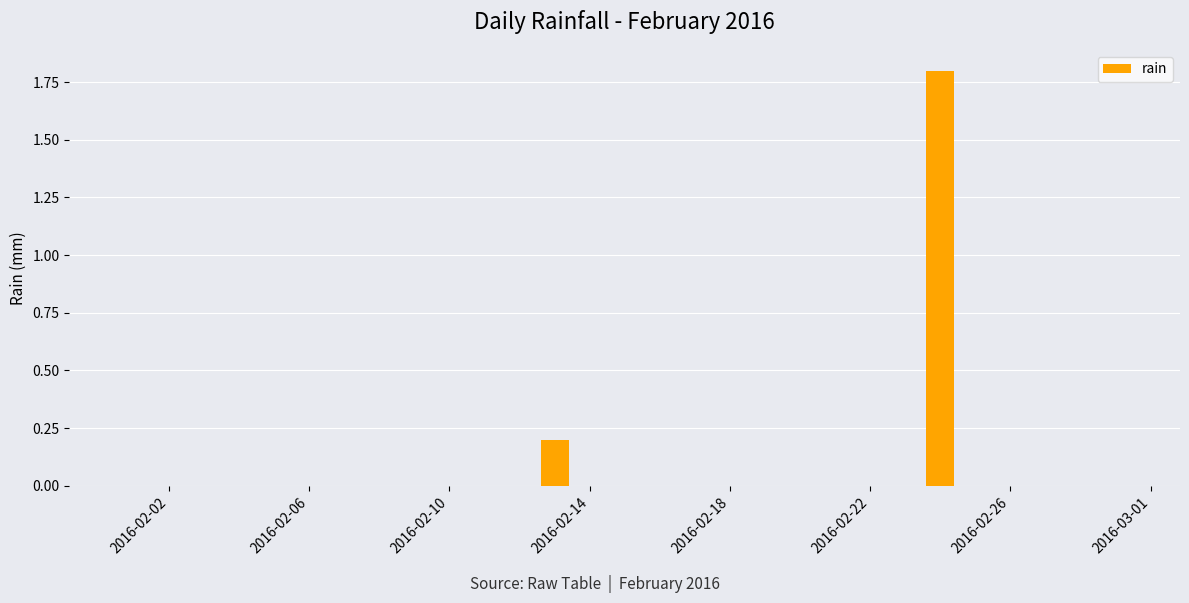

What is the sum of all values?

2.0